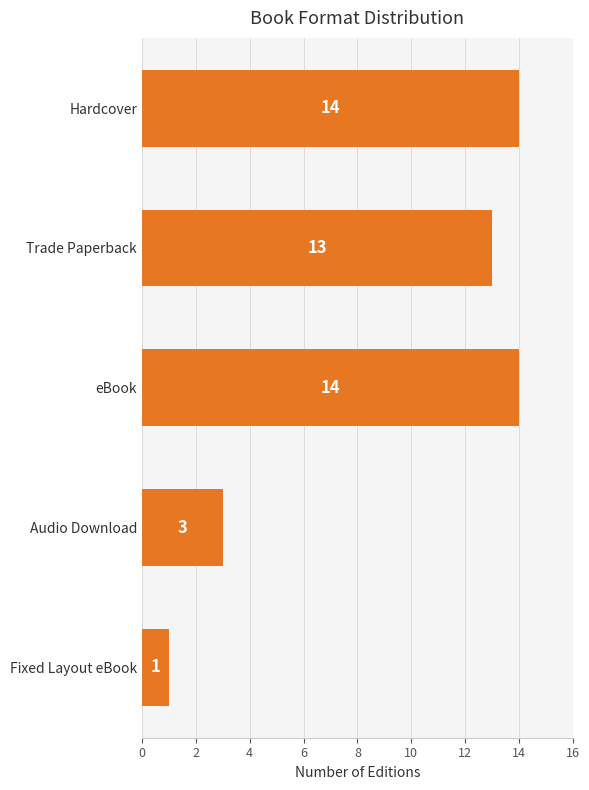

Where is the data nearest to the value 7?

Audio Download